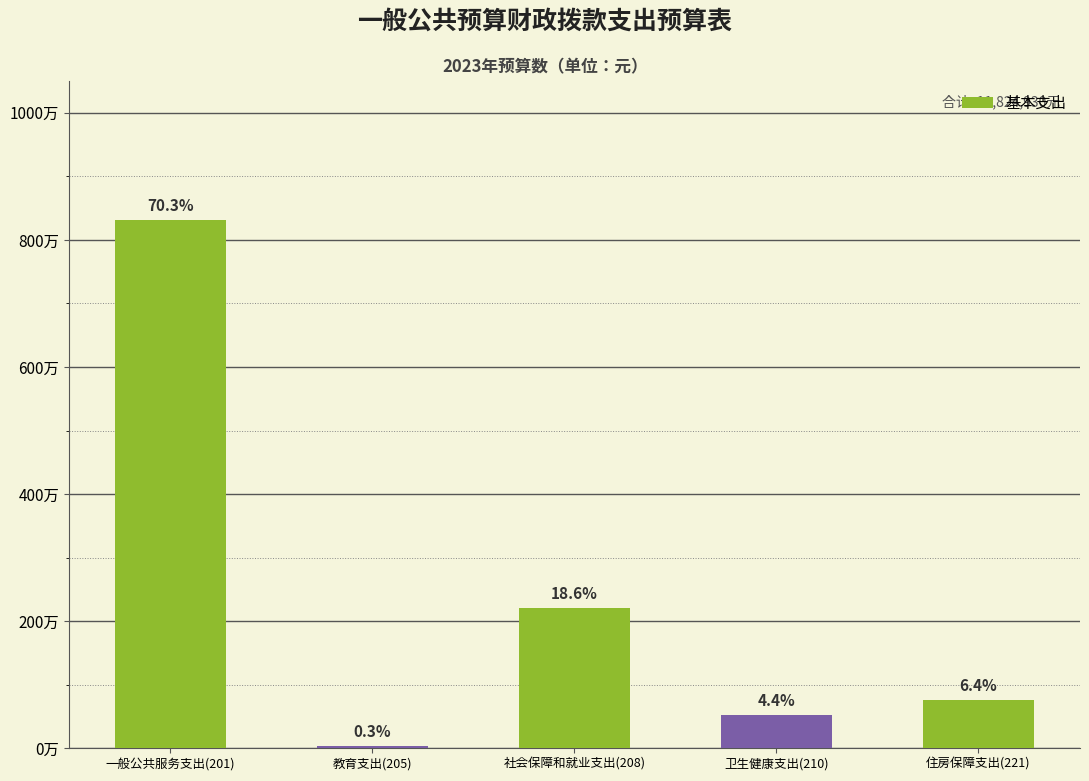

Reading right to left, extract all data points from this chart.

住房保障支出(221)=757065	卫生健康支出(210)=520249	社会保障和就业支出(208)=2202898	教育支出(205)=31074	一般公共服务支出(201)=8313644